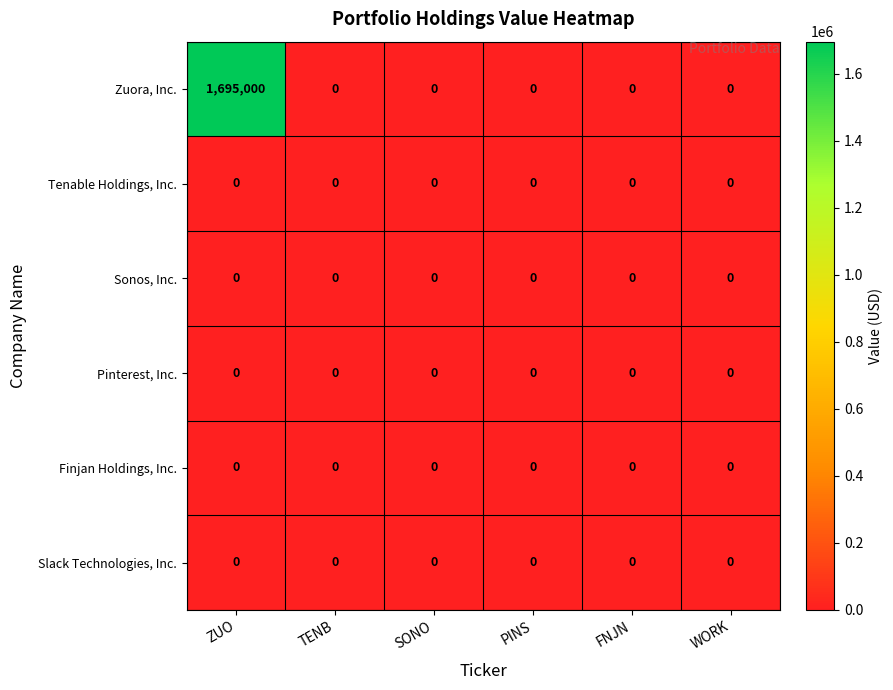

Between ZUO and WORK, which series saw the biggest shift?

Zuora, Inc.